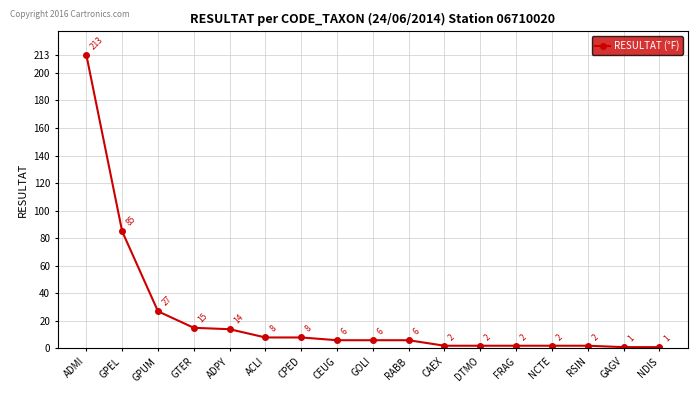

How many distinct data groups are displayed?

1